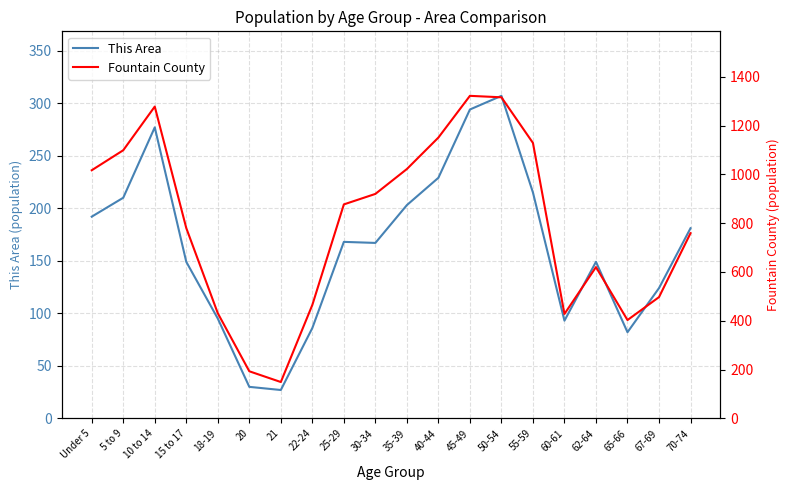

The value of Fountain County at 21 is 257. True or false?

False